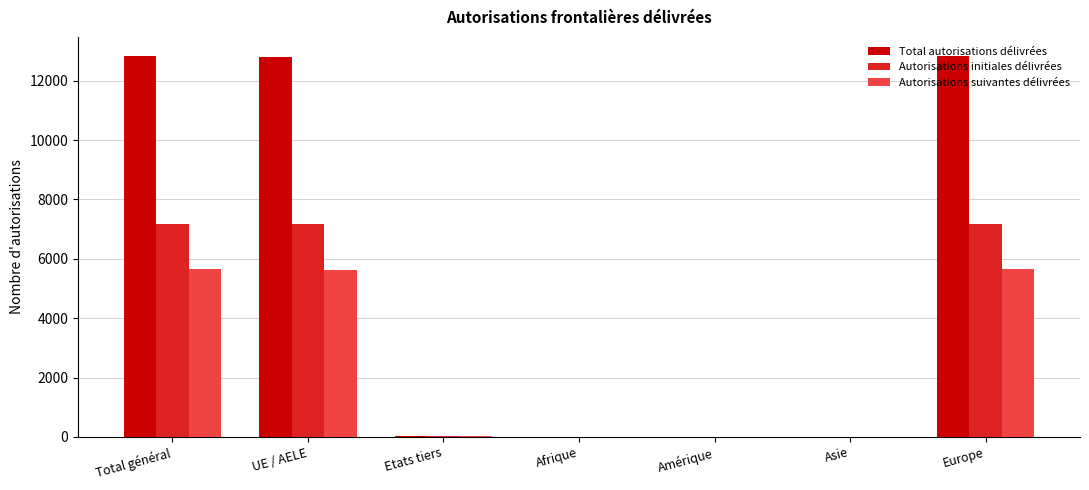

The Autorisations suivantes délivrées series shows 5643 at Europe. True or false?

True